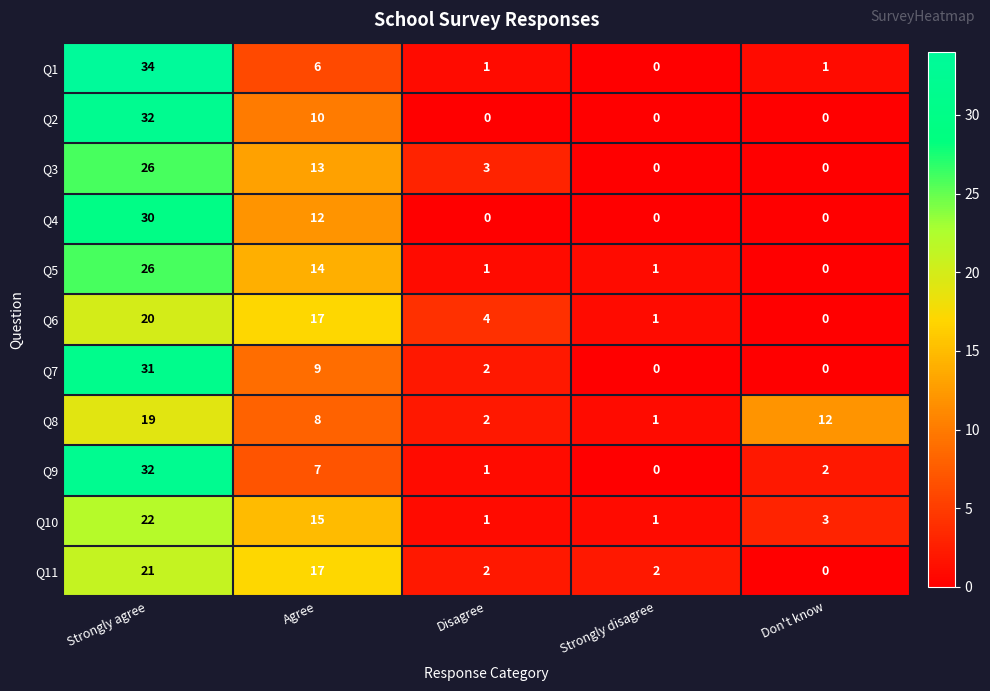

At how many categories does at least one series exceed 21?

1